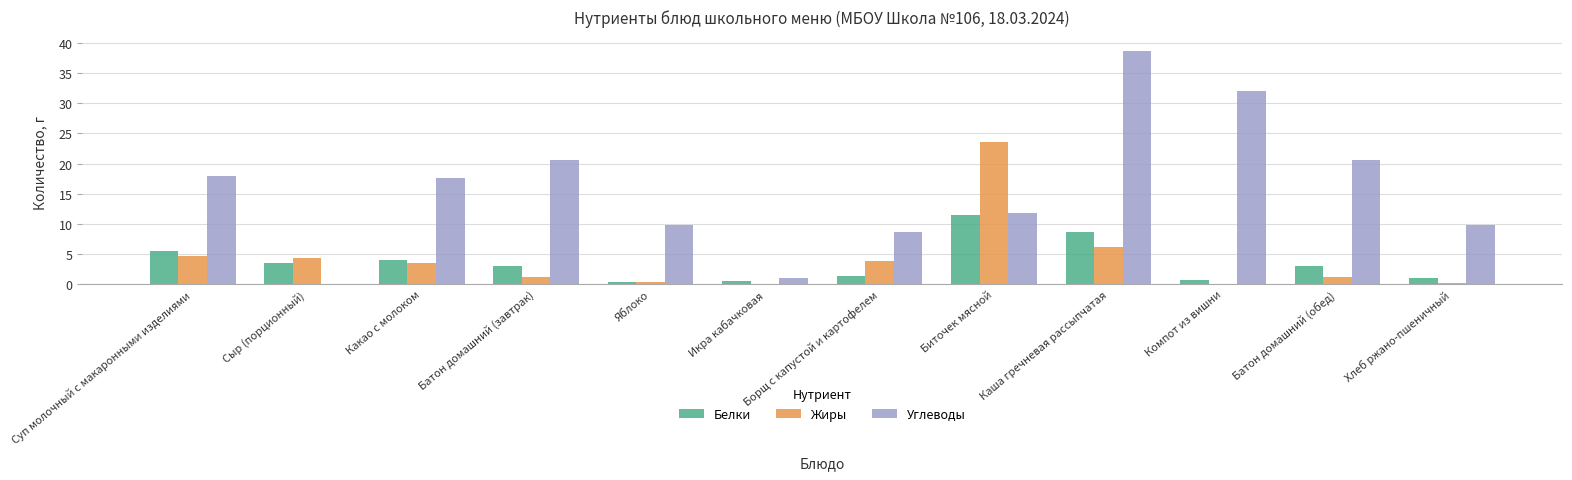

At which category is the sum across all series the highest?

Каша гречневая рассыпчатая